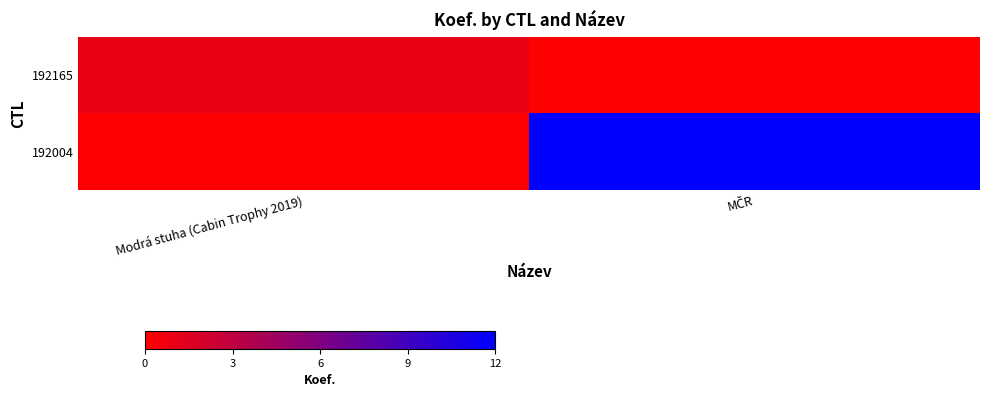

List the series in order of their overall mean, lowest first.

192165, 192004